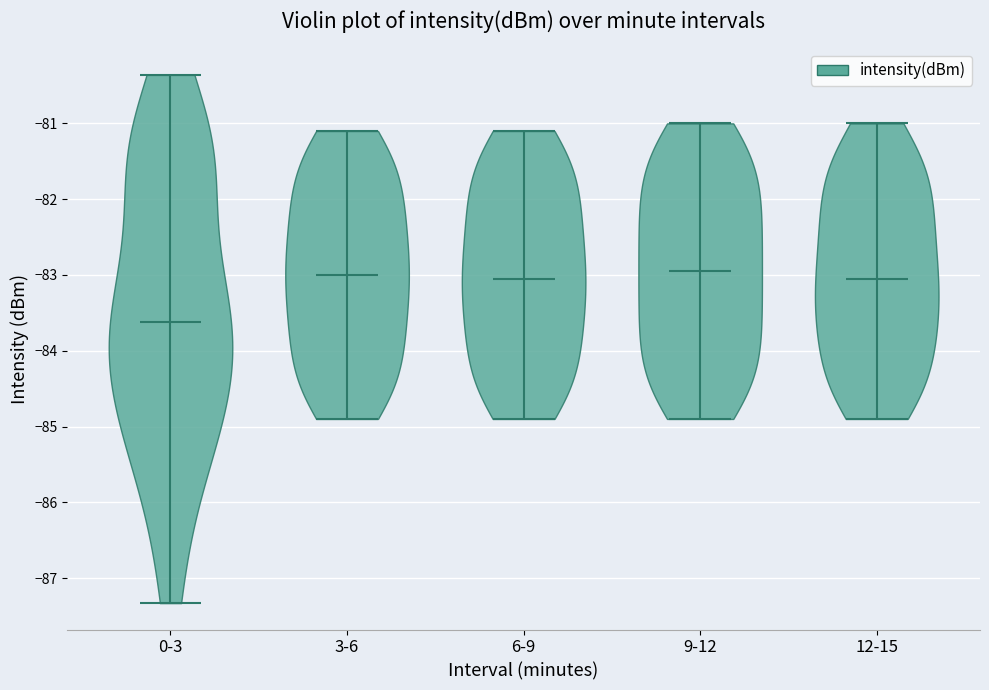

Reading left to right, read every violin against the y-axis: where its median line is, and the lowest and highest points it reaches. The values are not printed on the chart, so give them approximately, as read against the axis.

0-3: median line -83.6, lowest point -87.3, highest point -80.4
3-6: median line -83.0, lowest point -84.9, highest point -81.1
6-9: median line -83.0, lowest point -84.9, highest point -81.1
9-12: median line -82.9, lowest point -84.9, highest point -81.0
12-15: median line -83.0, lowest point -84.9, highest point -81.0